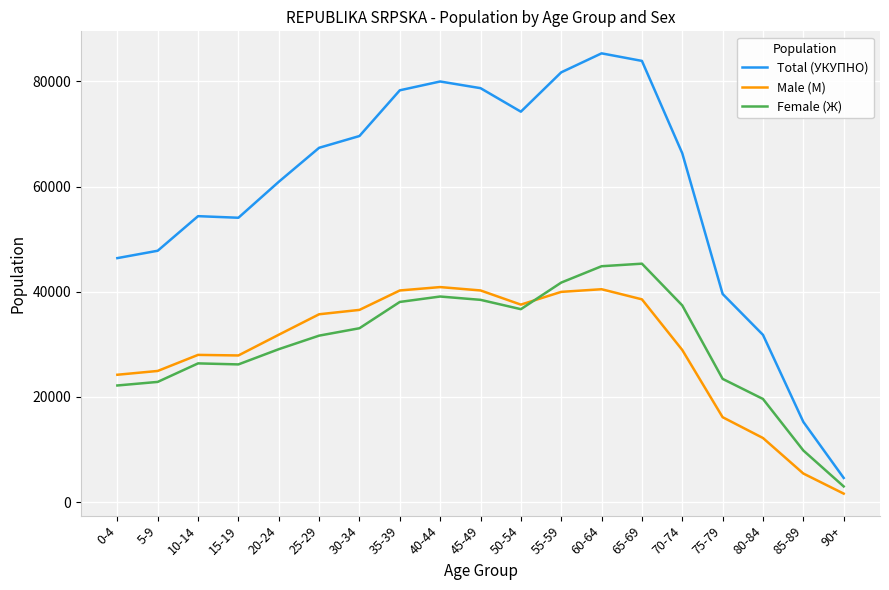

Which series changed the most between 0-4 and 15-19?

Total (УКУПНО)